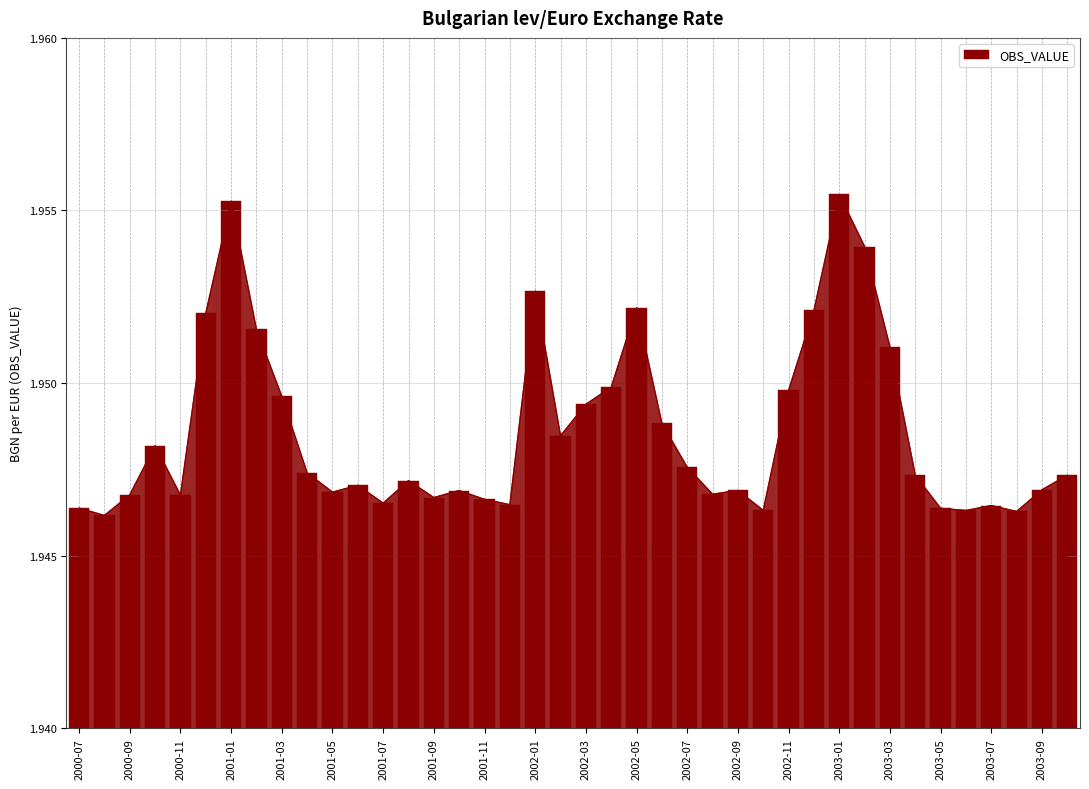

Between 2000-09 and 2001-03, which is larger?

2001-03